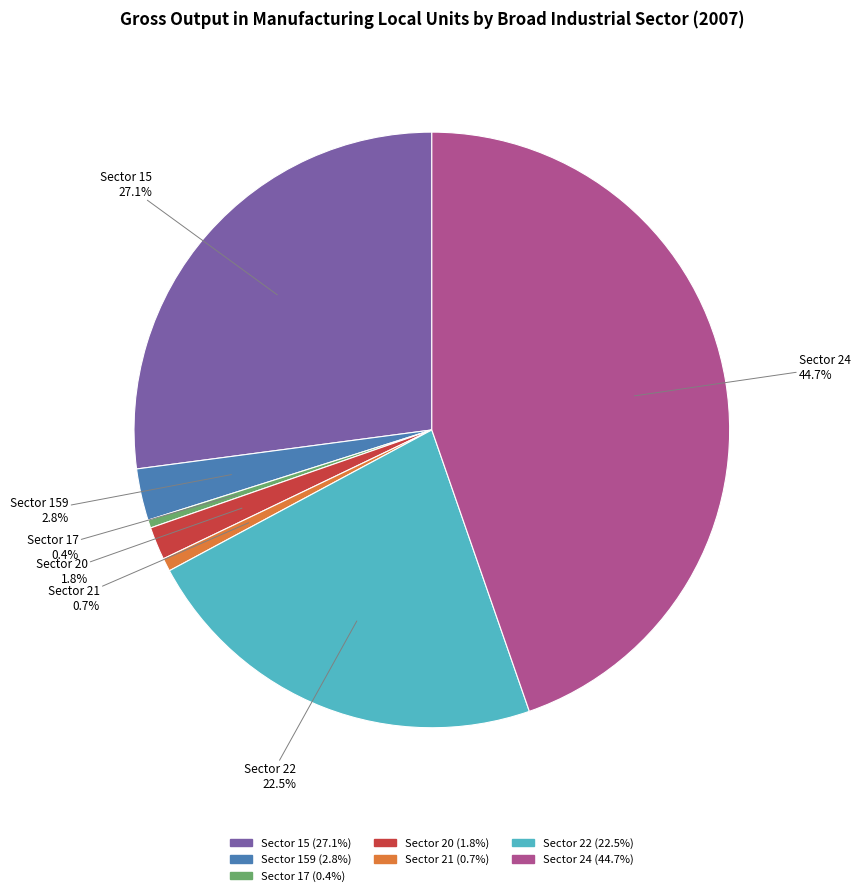

Is there a majority slice in this chart?

No